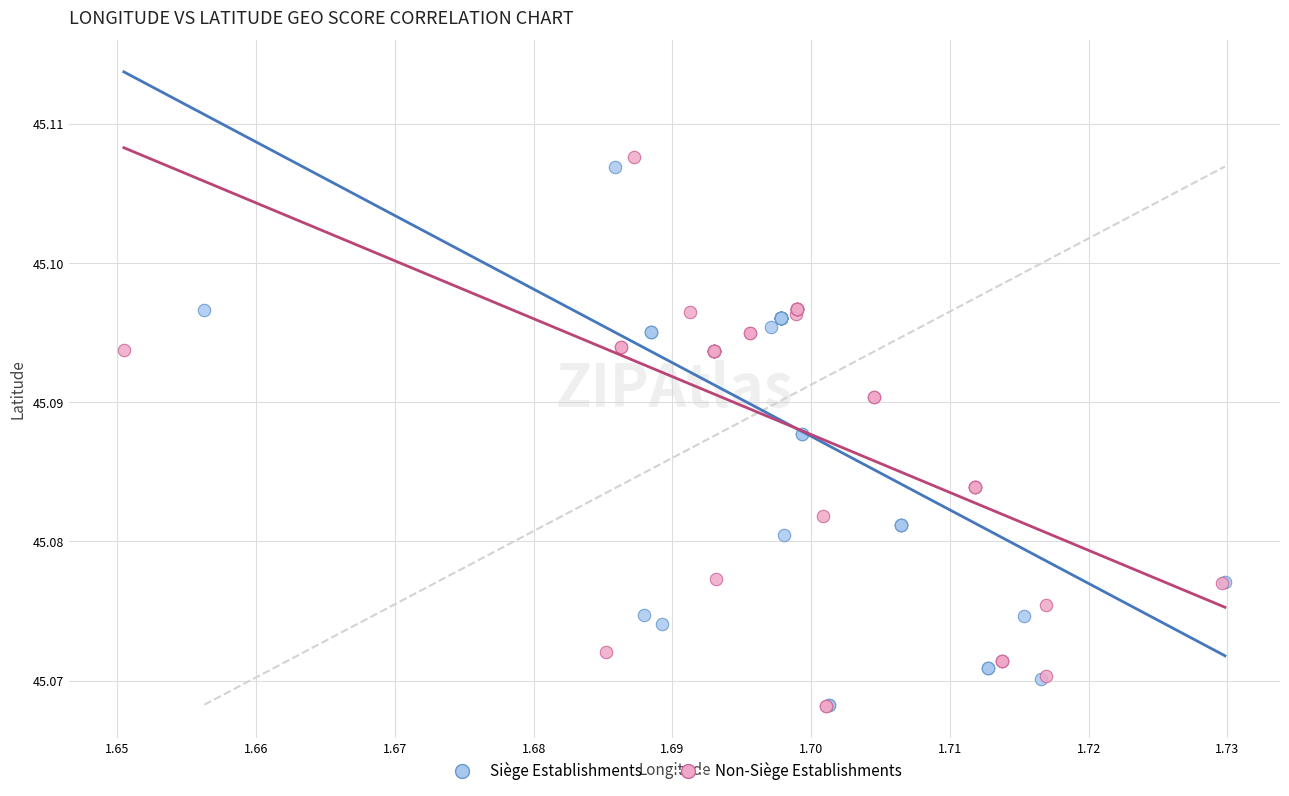

Which series reaches the maximum Y coordinate?

Non-Siège Establishments